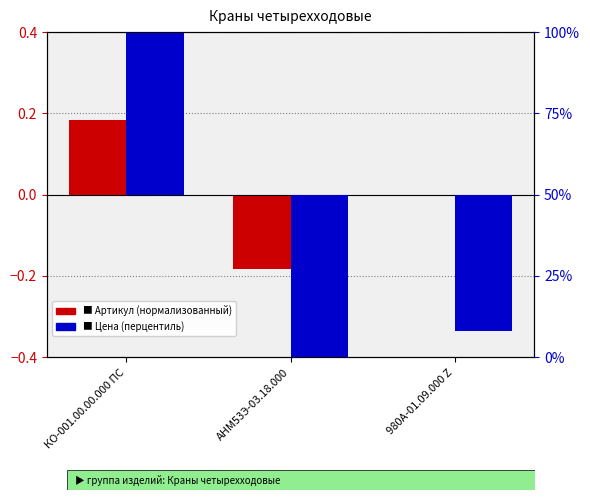

What is the total value across all series at АНМ53Э-03.18.000?

-50.2